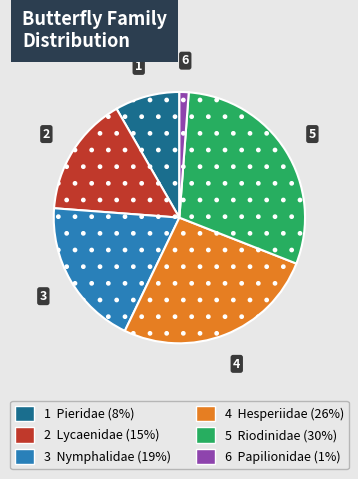

Is there any slice that represents more than half of the pie?

No